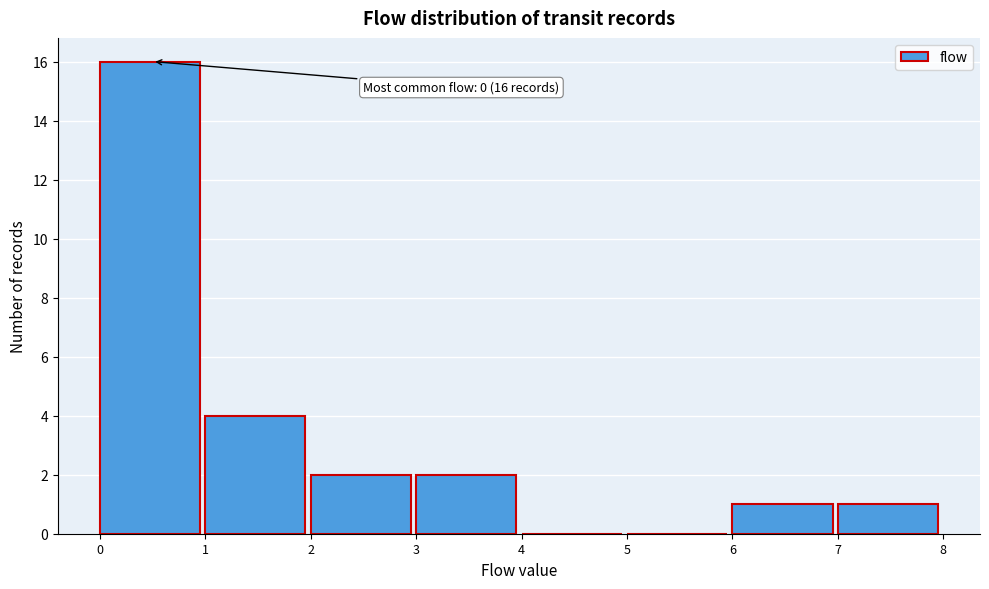

Which range on the x-axis has the tallest bar?

0 to 1